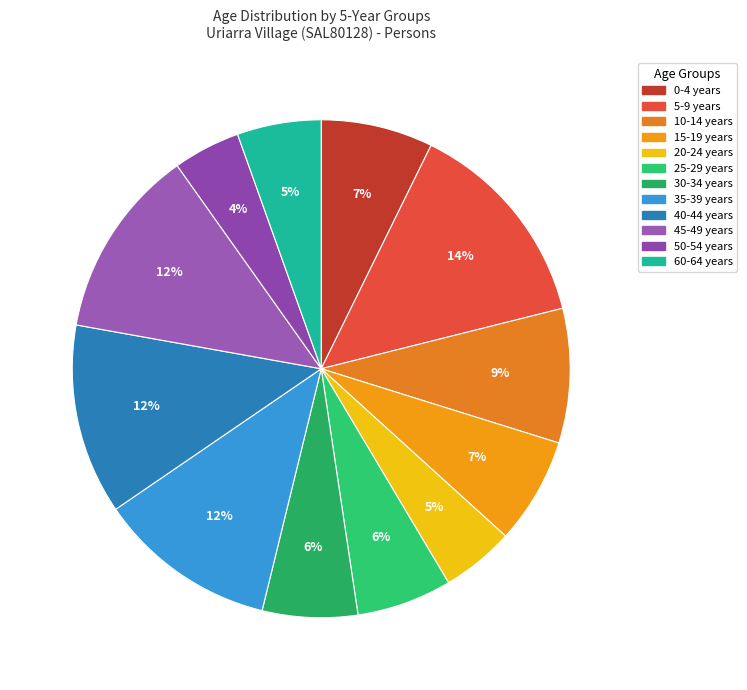

The 5-9 years slice represents 4% of the pie. True or false?

False